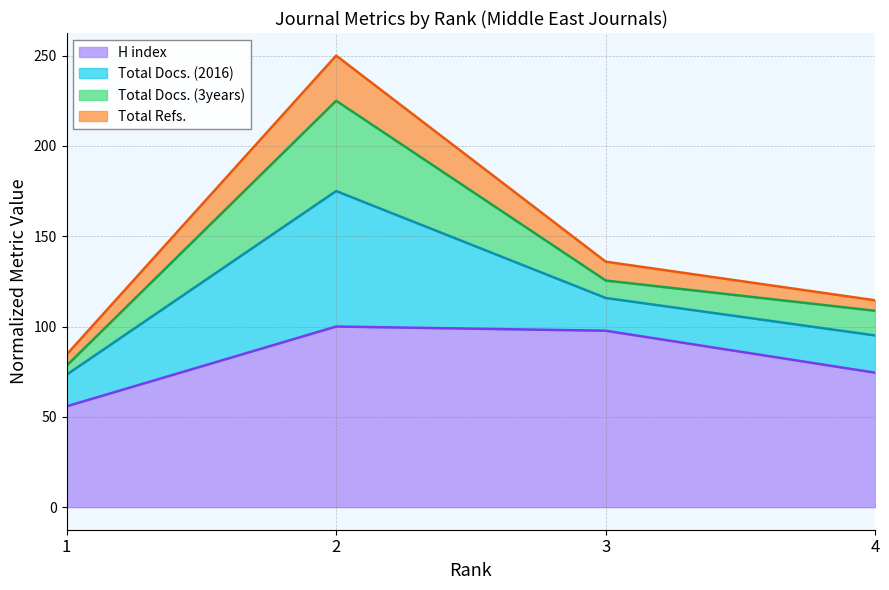

At which category does H index reach its first local peak?

2